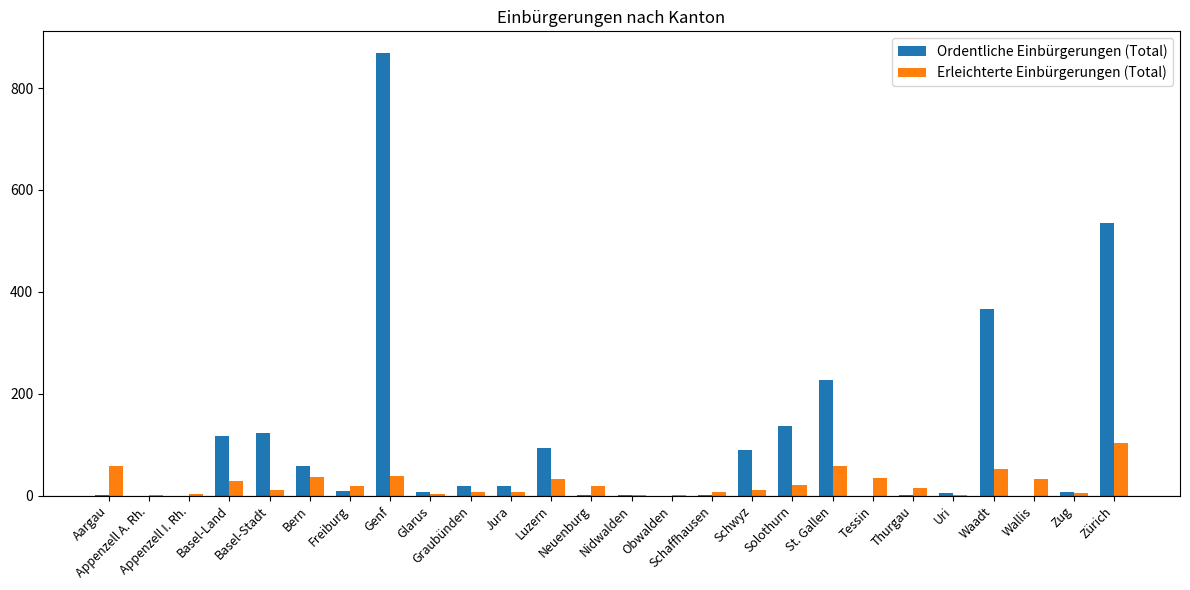

What is the spread (max minus min) of values at Luzern?

60